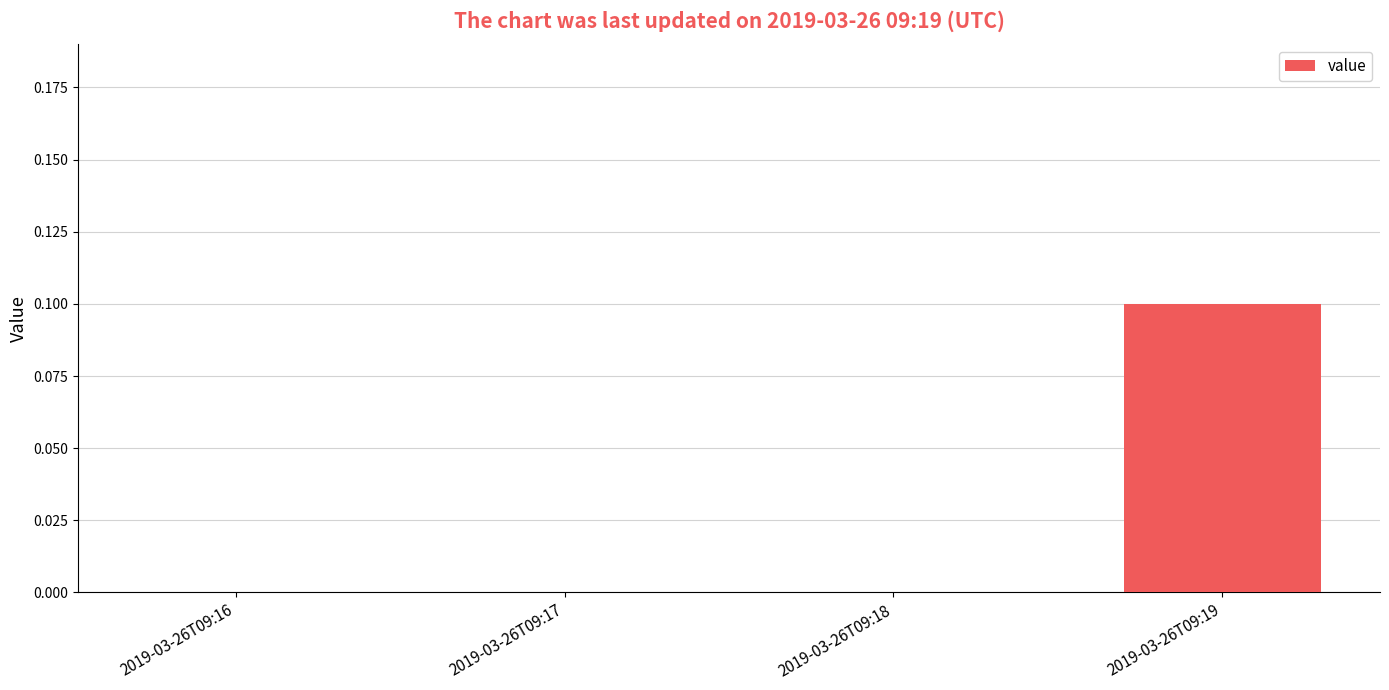

Which has a higher value, 2019-03-26T09:19 or 2019-03-26T09:17?

2019-03-26T09:19